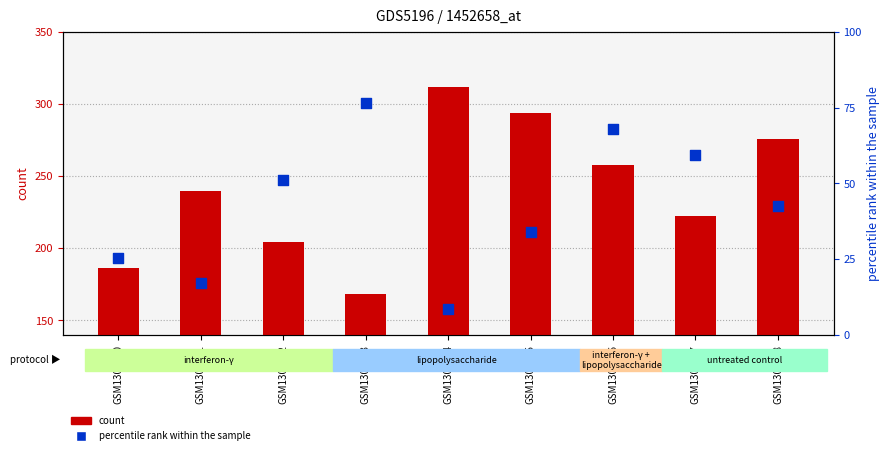

Which series reaches the minimum Y coordinate?

percentile rank within the sample